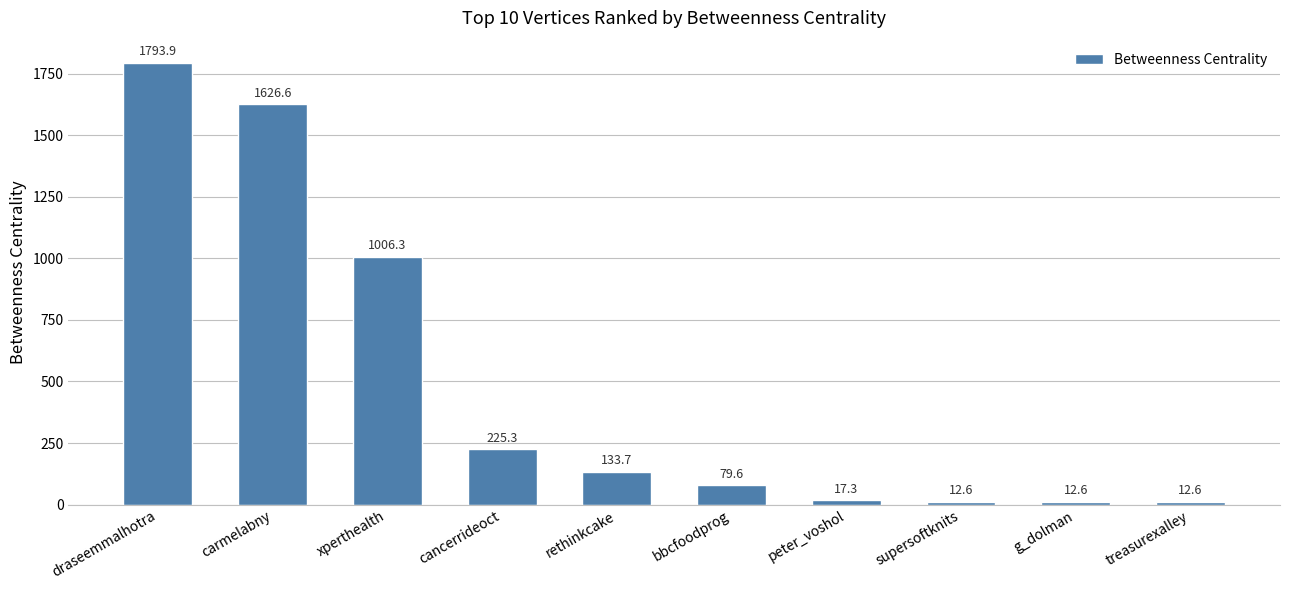

Approximately how many times larger is the value at rethinkcake compared to g_dolman?

10.6